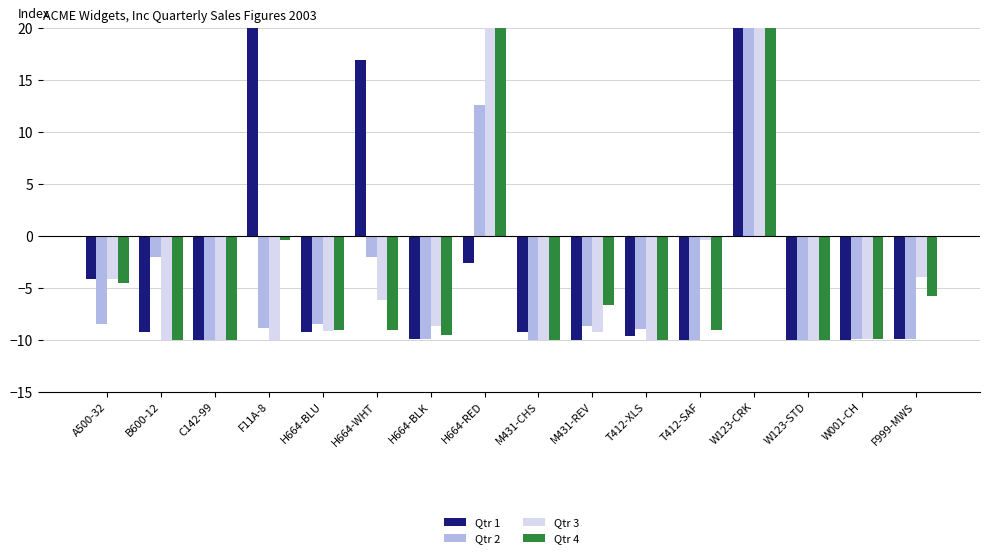

At how many categories does at least one series exceed 82?

1